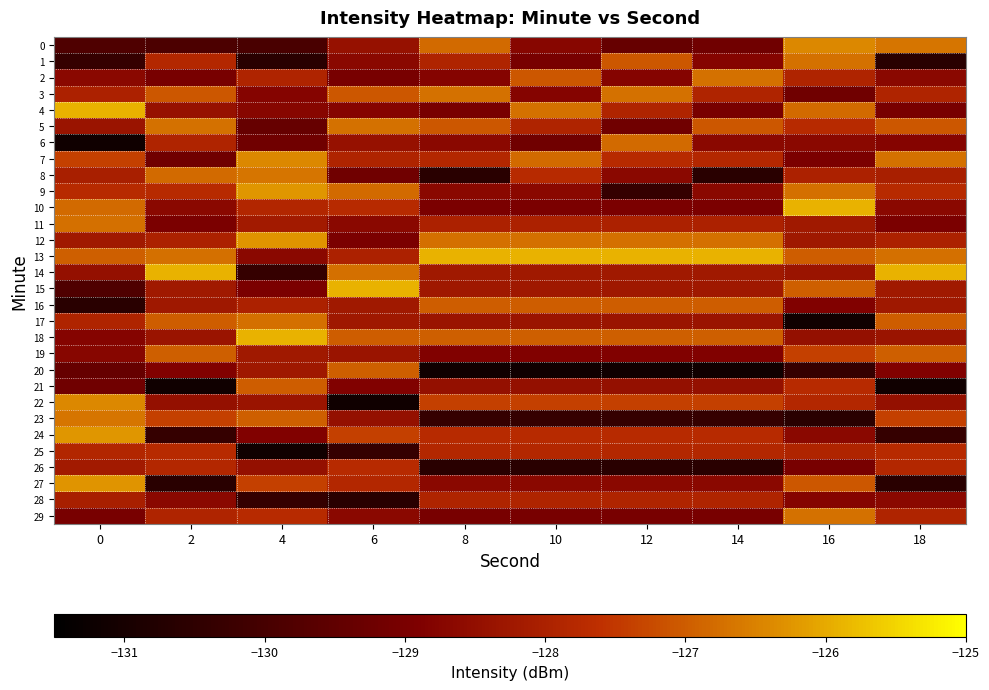

Reading right to left, list all the values displayed in this chart.

0: 18=-126.7	16=-126.4	14=-129.2	12=-129.4	10=-128.7	8=-126.8	6=-128.4	4=-129.9	2=-129.9	0=-129.8
1: 18=-130.6	16=-126.7	14=-128.8	12=-127.1	10=-129.0	8=-127.9	6=-128.7	4=-130.6	2=-127.8	0=-130.3
2: 18=-128.7	16=-127.9	14=-126.7	12=-128.8	10=-127.1	8=-128.8	6=-129.0	4=-127.9	2=-129.0	0=-128.7
3: 18=-127.9	16=-129.2	14=-127.9	12=-126.7	10=-128.8	8=-126.7	6=-127.1	4=-128.8	2=-127.1	0=-128.0
4: 18=-129.0	16=-126.8	14=-129.0	12=-127.9	10=-126.7	8=-129.0	6=-128.8	4=-128.7	2=-128.4	0=-125.9
5: 18=-127.1	16=-127.8	14=-127.1	12=-129.2	10=-127.9	8=-127.1	6=-126.7	4=-129.4	2=-126.7	0=-128.3
6: 18=-128.8	16=-128.7	14=-128.7	12=-126.8	10=-129.2	8=-128.7	6=-128.4	4=-129.2	2=-127.9	0=-131.1
7: 18=-126.7	16=-129.0	14=-127.8	12=-127.8	10=-126.8	8=-127.8	6=-127.9	4=-126.4	2=-129.2	0=-127.4
8: 18=-128.1	16=-128.0	14=-130.6	12=-128.7	10=-127.8	8=-130.6	6=-129.2	4=-126.7	2=-126.8	0=-128.1
9: 18=-127.8	16=-126.7	14=-128.7	12=-130.4	10=-128.7	8=-128.7	6=-126.8	4=-126.2	2=-127.8	0=-127.8
10: 18=-128.7	16=-125.9	14=-129.0	12=-129.0	10=-129.0	8=-129.0	6=-127.8	4=-127.9	2=-128.7	0=-126.8
11: 18=-129.0	16=-128.2	14=-128.0	12=-128.0	10=-128.0	8=-128.0	6=-128.7	4=-128.2	2=-129.0	0=-126.7
12: 18=-128.0	16=-128.2	14=-126.7	12=-126.7	10=-126.7	8=-126.7	6=-129.0	4=-126.3	2=-128.0	0=-128.2
13: 18=-126.7	16=-127.0	14=-125.9	12=-125.9	10=-125.9	8=-125.9	6=-128.0	4=-128.7	2=-126.7	0=-127.0
14: 18=-125.9	16=-128.3	14=-128.2	12=-128.2	10=-128.2	8=-128.2	6=-126.7	4=-130.4	2=-125.9	0=-128.5
15: 18=-128.2	16=-127.0	14=-128.2	12=-128.2	10=-128.2	8=-128.2	6=-125.9	4=-129.0	2=-128.2	0=-129.8
16: 18=-128.2	16=-128.8	14=-127.0	12=-127.0	10=-127.0	8=-127.0	6=-128.2	4=-128.0	2=-128.2	0=-130.6
17: 18=-127.0	16=-131.1	14=-128.3	12=-128.3	10=-128.3	8=-128.3	6=-128.2	4=-126.7	2=-127.0	0=-127.9
18: 18=-128.3	16=-128.5	14=-127.0	12=-127.0	10=-127.0	8=-127.0	6=-127.0	4=-125.9	2=-128.3	0=-128.8
19: 18=-127.0	16=-127.4	14=-128.8	12=-128.8	10=-128.8	8=-128.8	6=-128.3	4=-128.2	2=-127.0	0=-128.7
20: 18=-128.8	16=-130.3	14=-131.1	12=-131.1	10=-131.1	8=-131.1	6=-127.0	4=-128.2	2=-128.8	0=-129.4
21: 18=-131.1	16=-127.8	14=-128.5	12=-128.5	10=-128.5	8=-128.5	6=-128.8	4=-127.0	2=-131.1	0=-129.2
22: 18=-128.5	16=-127.8	14=-127.4	12=-127.4	10=-127.4	8=-127.4	6=-131.1	4=-128.3	2=-128.5	0=-126.4
23: 18=-127.4	16=-130.6	14=-130.3	12=-130.3	10=-130.3	8=-130.3	6=-128.5	4=-127.0	2=-127.4	0=-126.7
24: 18=-130.3	16=-128.7	14=-127.8	12=-127.8	10=-127.8	8=-127.8	6=-127.4	4=-128.8	2=-130.3	0=-126.2
25: 18=-127.8	16=-127.9	14=-127.8	12=-127.8	10=-127.8	8=-127.8	6=-130.3	4=-131.1	2=-127.8	0=-127.9
26: 18=-127.8	16=-129.0	14=-130.6	12=-130.6	10=-130.6	8=-130.6	6=-127.8	4=-128.5	2=-127.8	0=-128.2
27: 18=-130.6	16=-127.1	14=-128.7	12=-128.7	10=-128.7	8=-128.7	6=-127.8	4=-127.4	2=-130.6	0=-126.3
28: 18=-128.7	16=-128.8	14=-127.9	12=-127.9	10=-127.9	8=-127.9	6=-130.6	4=-130.3	2=-128.7	0=-128.1
29: 18=-127.9	16=-126.7	14=-129.0	12=-129.0	10=-129.0	8=-129.0	6=-128.7	4=-127.8	2=-127.9	0=-129.0